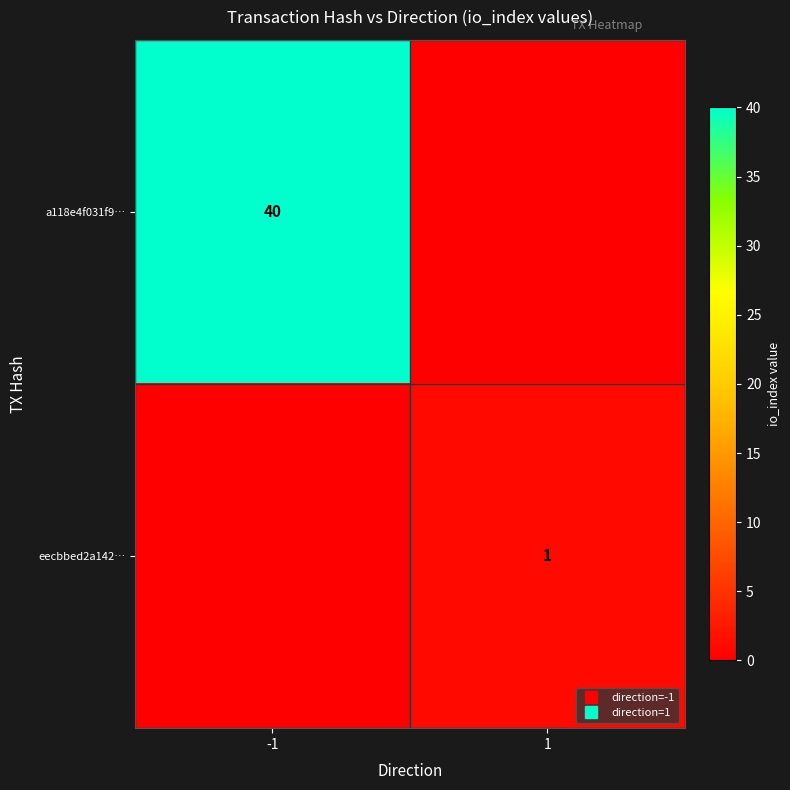

Rank the series by their average value, from lowest to highest.

eecbbed2a142…, a118e4f031f9…